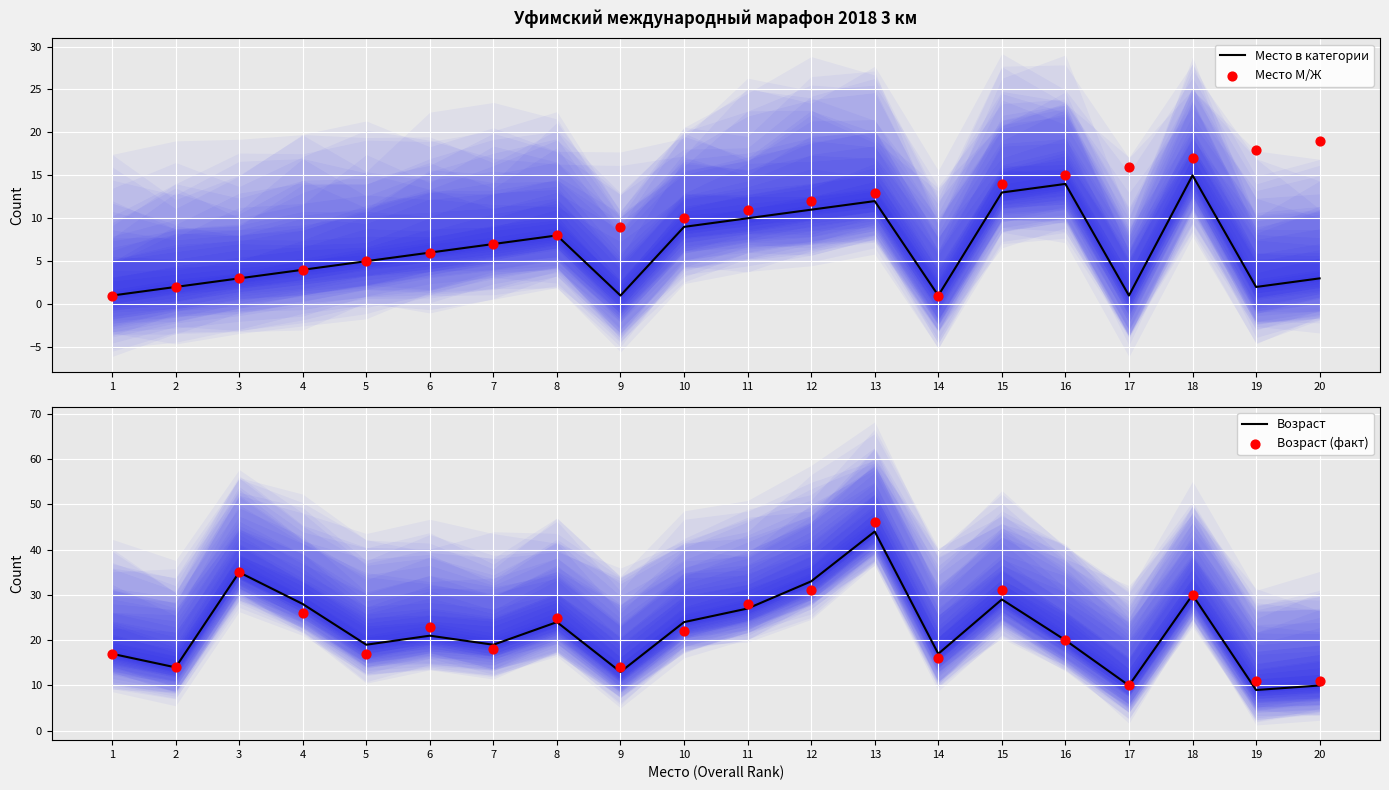

Is the value of Место в категории at 18 greater than the value of Возраст at 18?

No